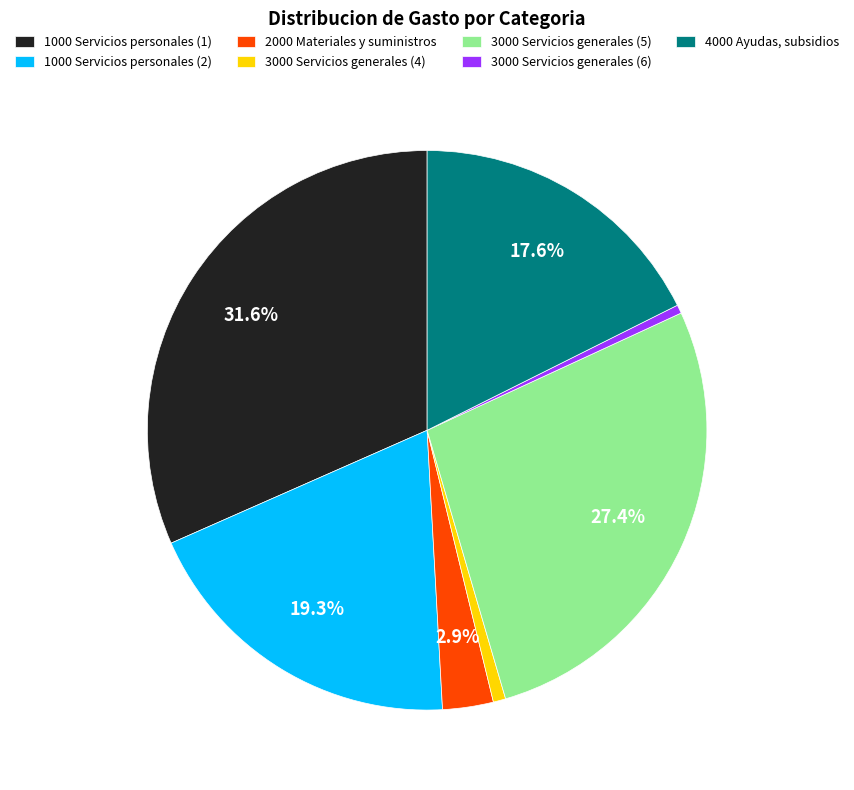

To the nearest percent, what portion does 2000 Materiales y suministros represent?

3%